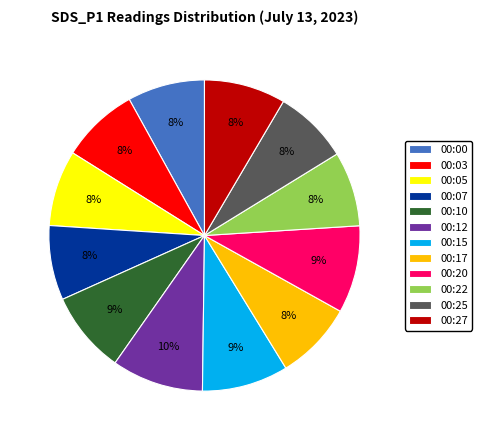

How many slices are in this pie chart?

12